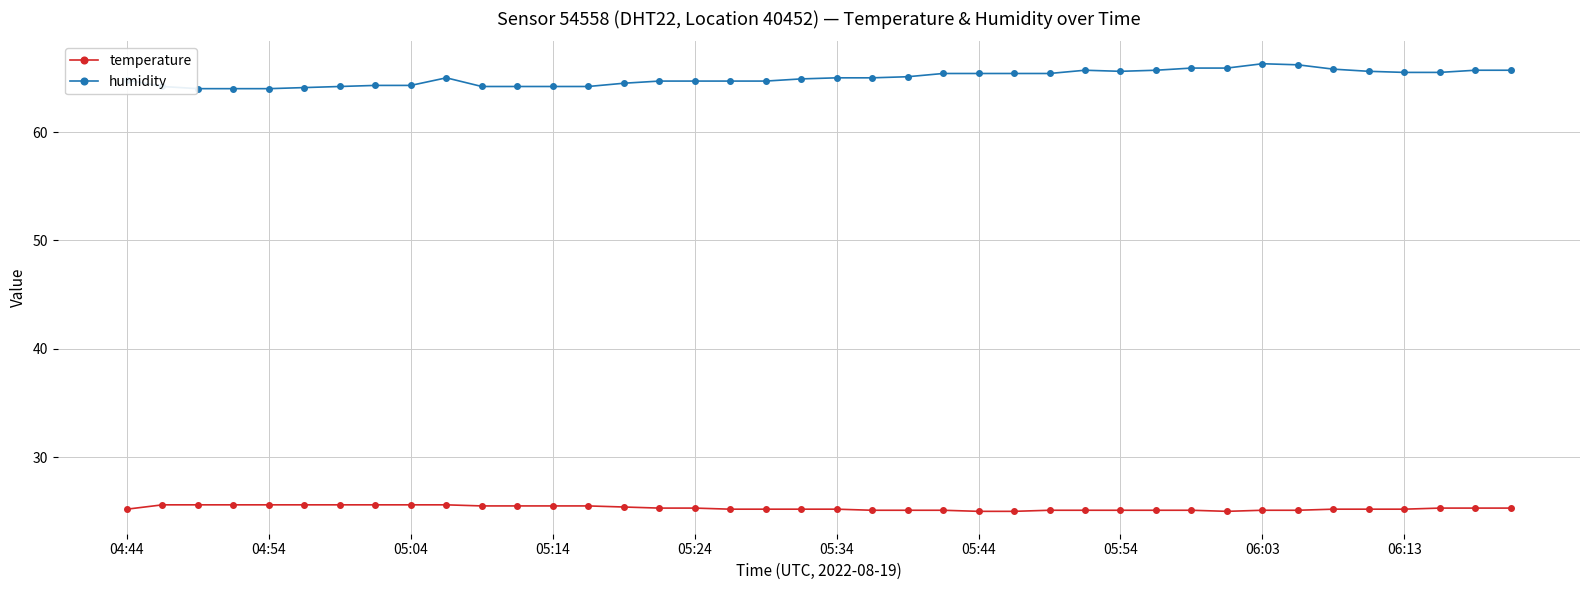

What is the greatest value displayed?

66.3